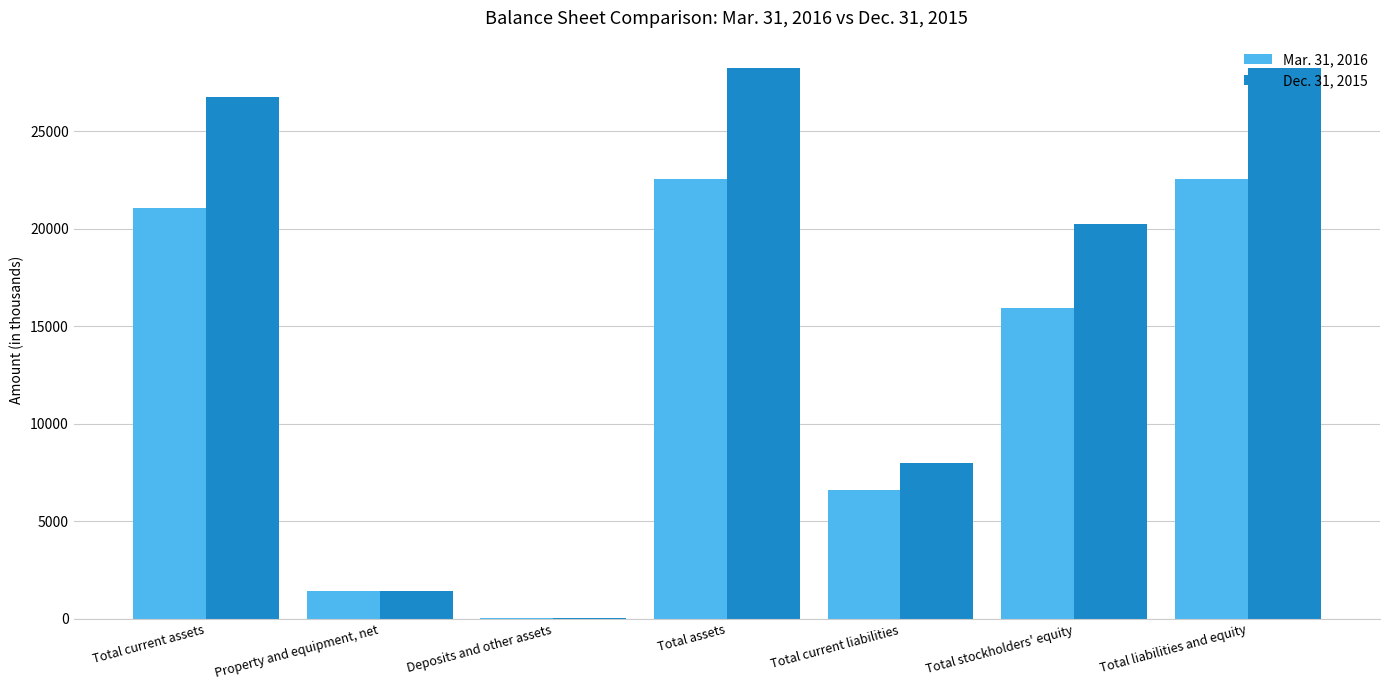

The Dec. 31, 2015 series shows 28245 at Total liabilities and equity. True or false?

True